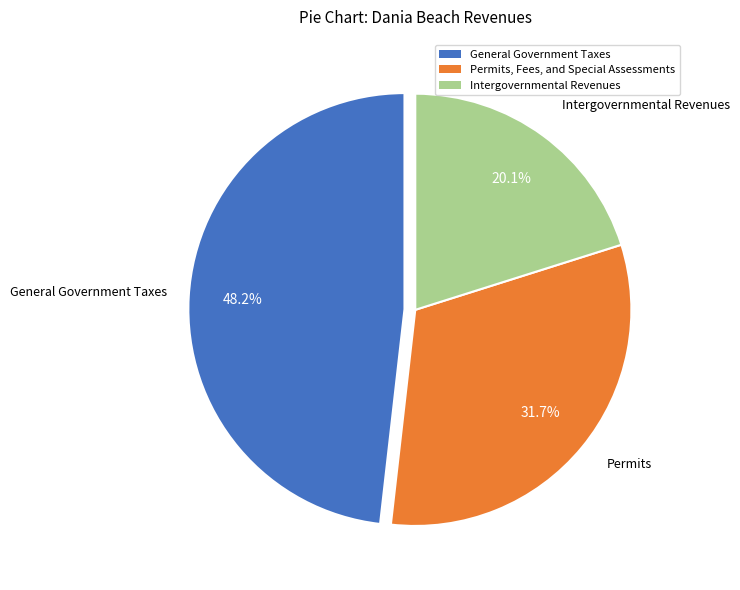

To the nearest percent, what is the average slice percentage?

33%